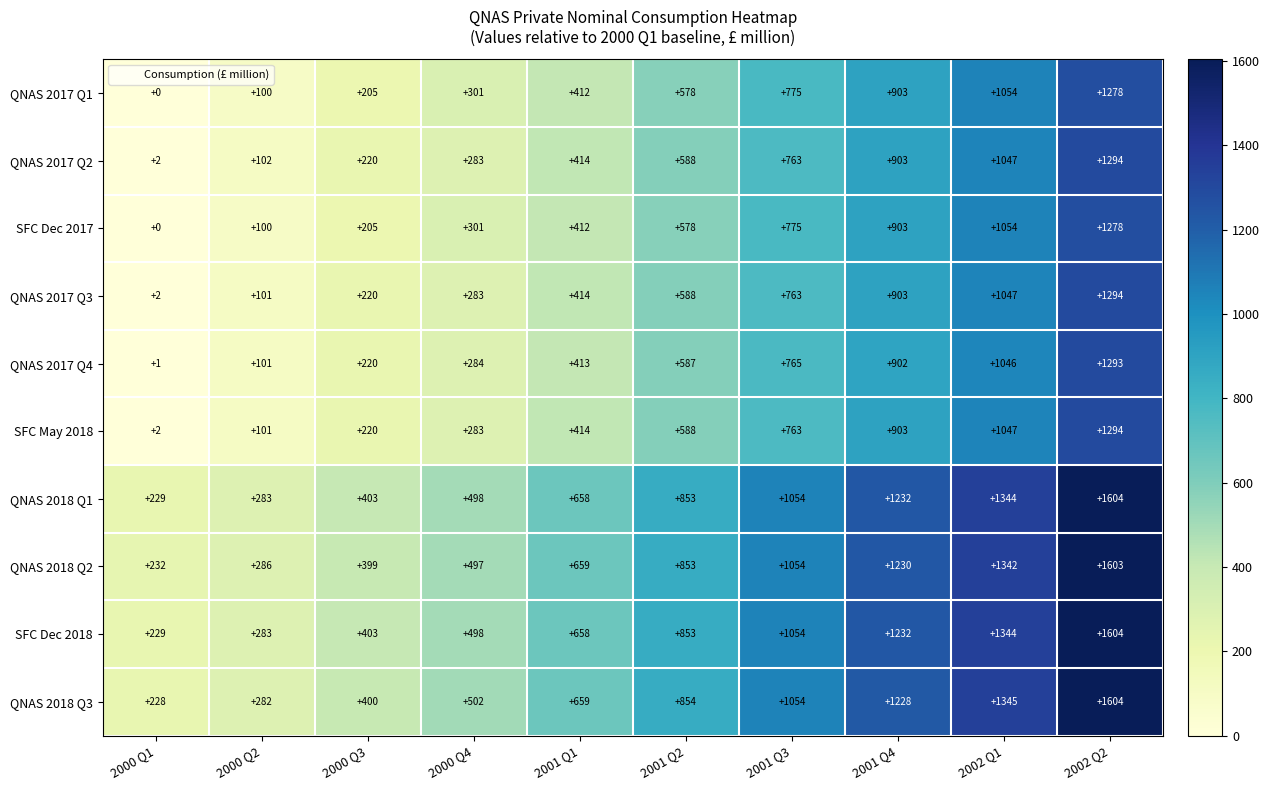

What is the total value across all series at 2001 Q3?

8820